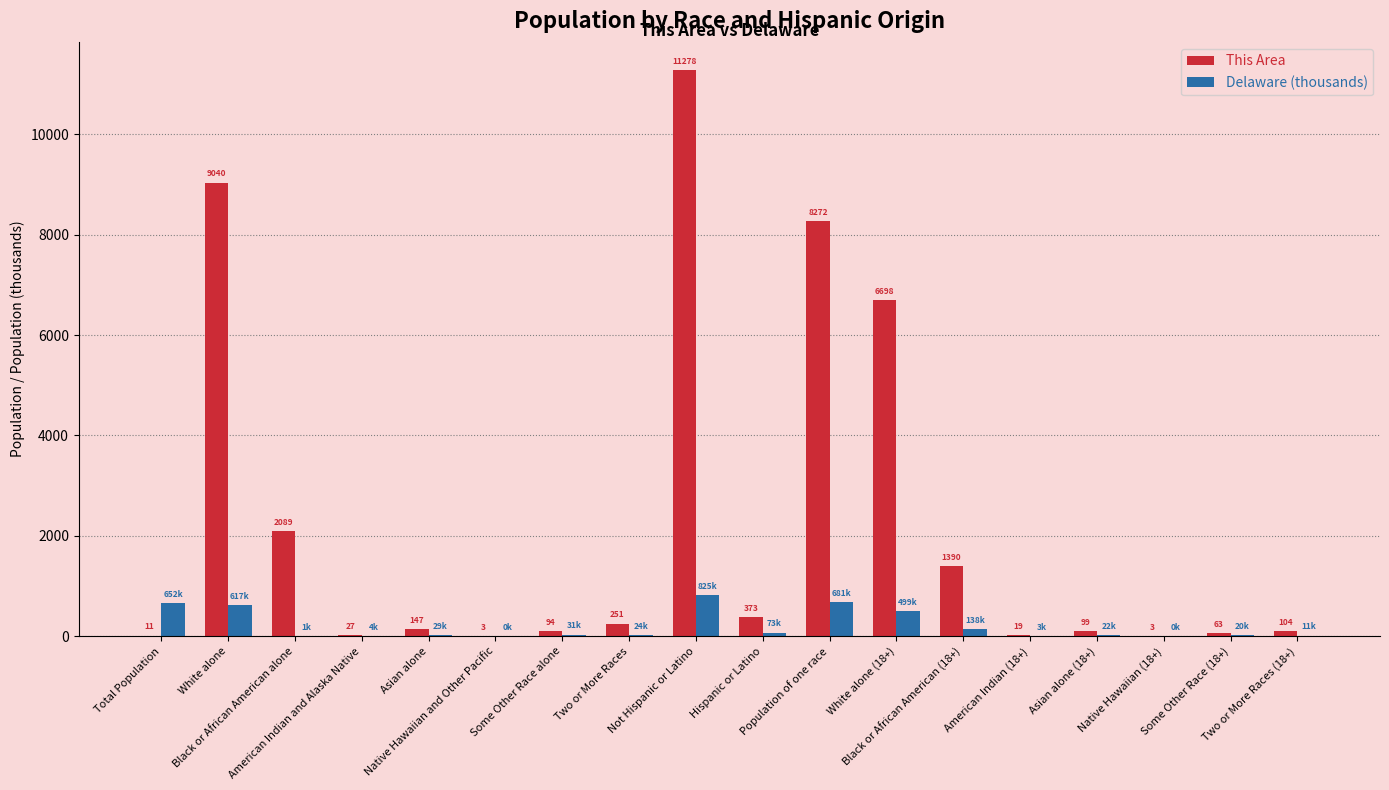

The Delaware (thousands) series shows 21.8 at Asian alone (18+). True or false?

True